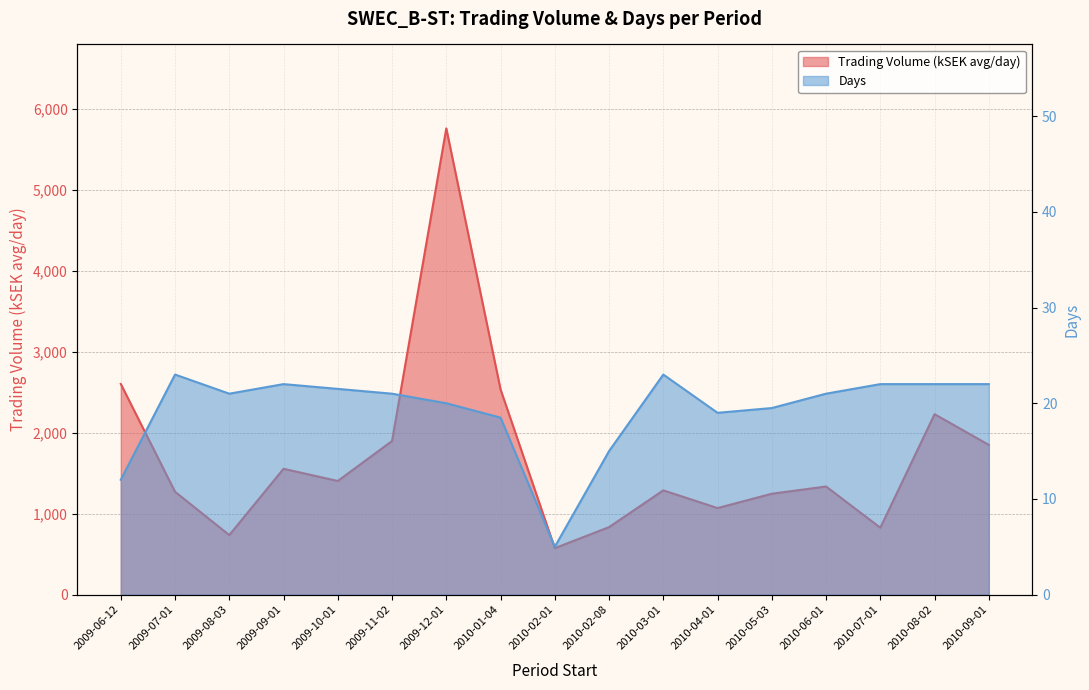

What is the approximate value of Trading Volume (kSEK avg/day) at 2010-08-02?

2226.9